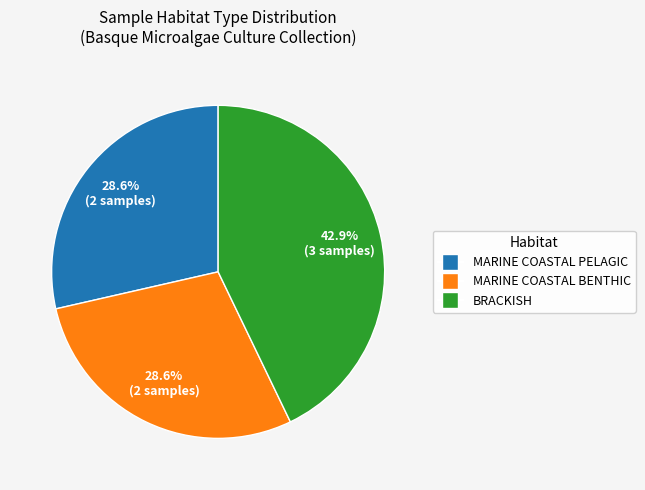

How many segments does this pie chart have?

3